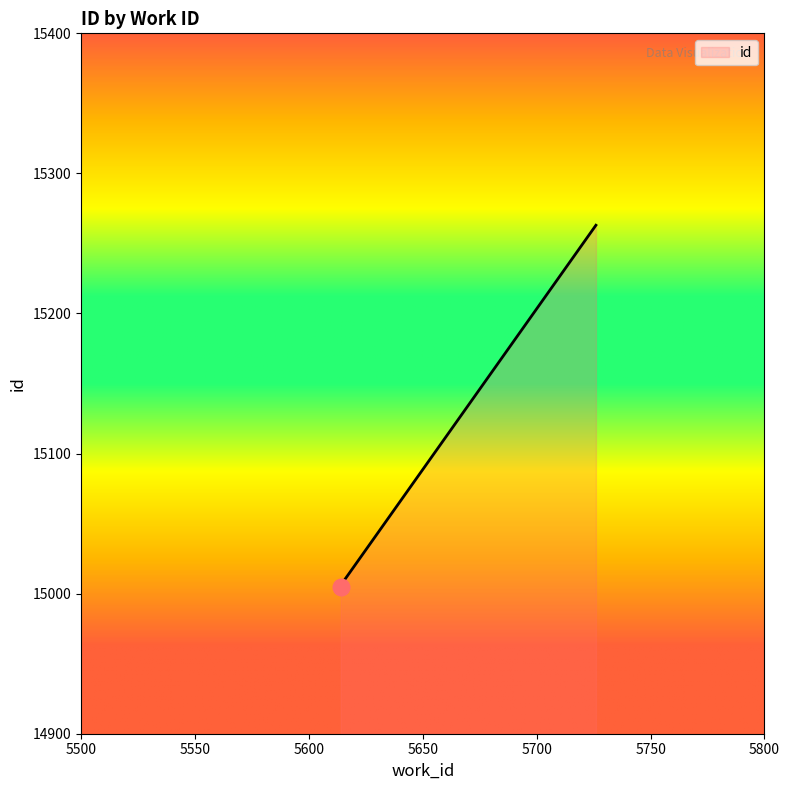

Which category has the lowest value across all series?

5614